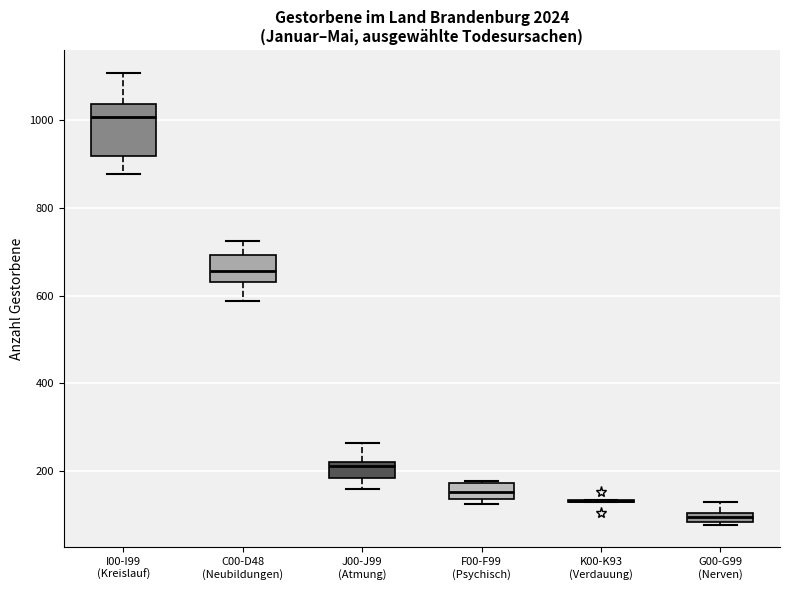

Comparing the boxes themselves (not the whiskers), which one is the tallest?

I00-I99 (Kreislauf)